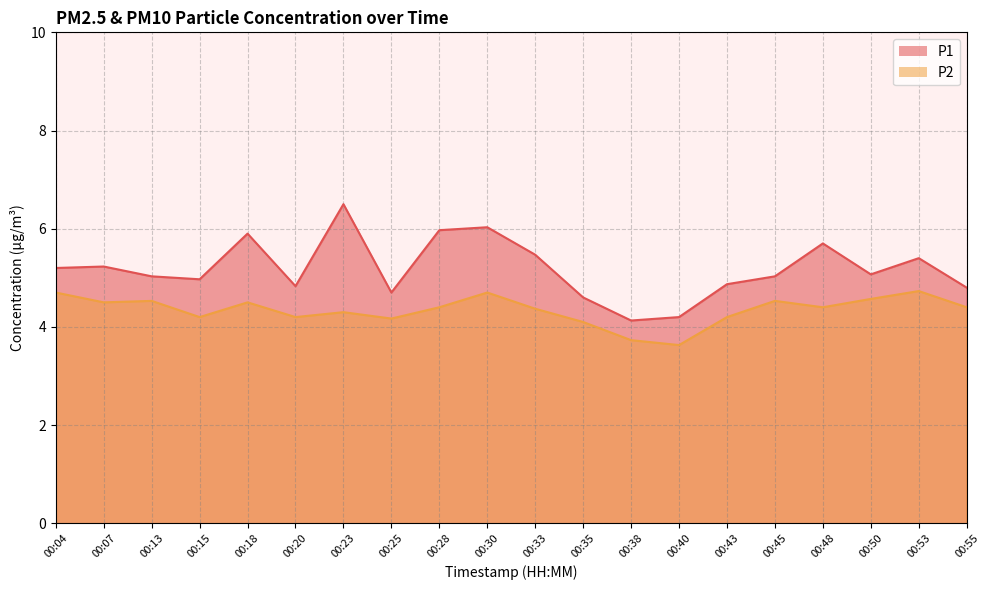

True or false: P2 and P1 cross at least once.

False